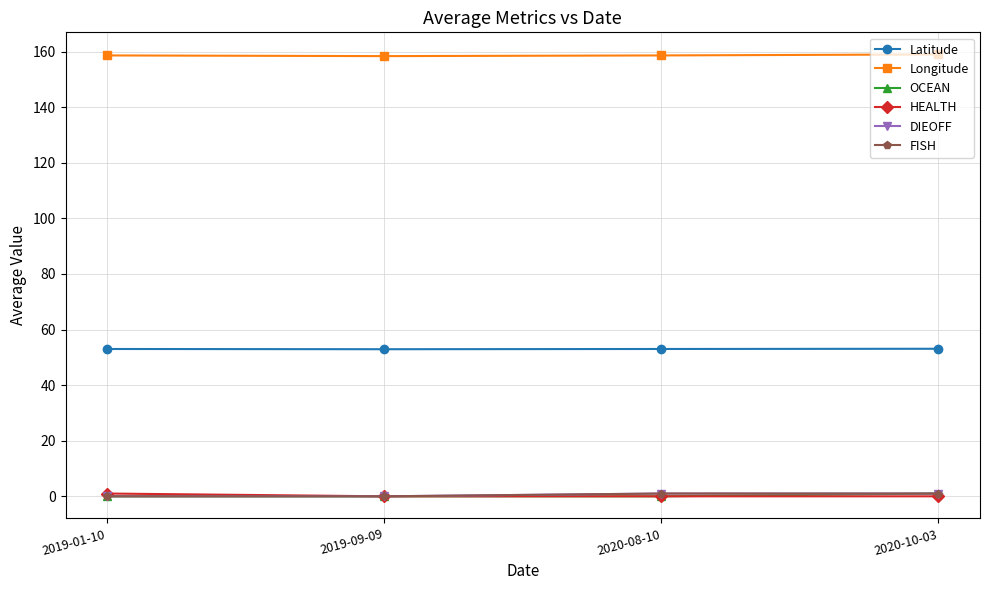

Does the chart have visible grid lines?

Yes